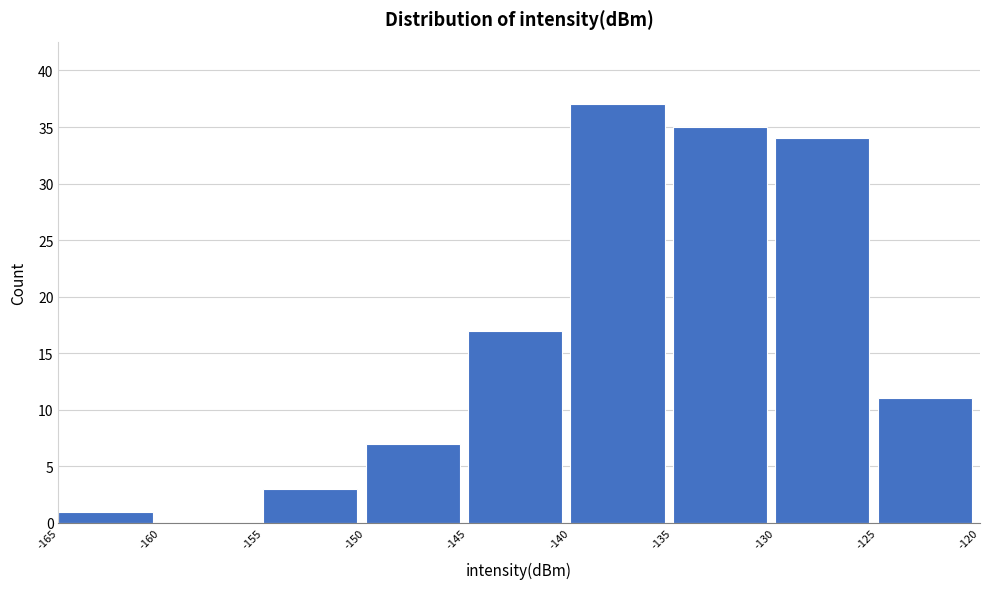

Reading left to right, transcribe this chart: for each bar, give the range it covers on the x-axis and its height. The values are not printed on the chart, so give them approximately, as read against the axis.

-165 to -160: 1
-160 to -155: 0
-155 to -150: 3
-150 to -145: 7
-145 to -140: 17
-140 to -135: 37
-135 to -130: 35
-130 to -125: 34
-125 to -120: 11